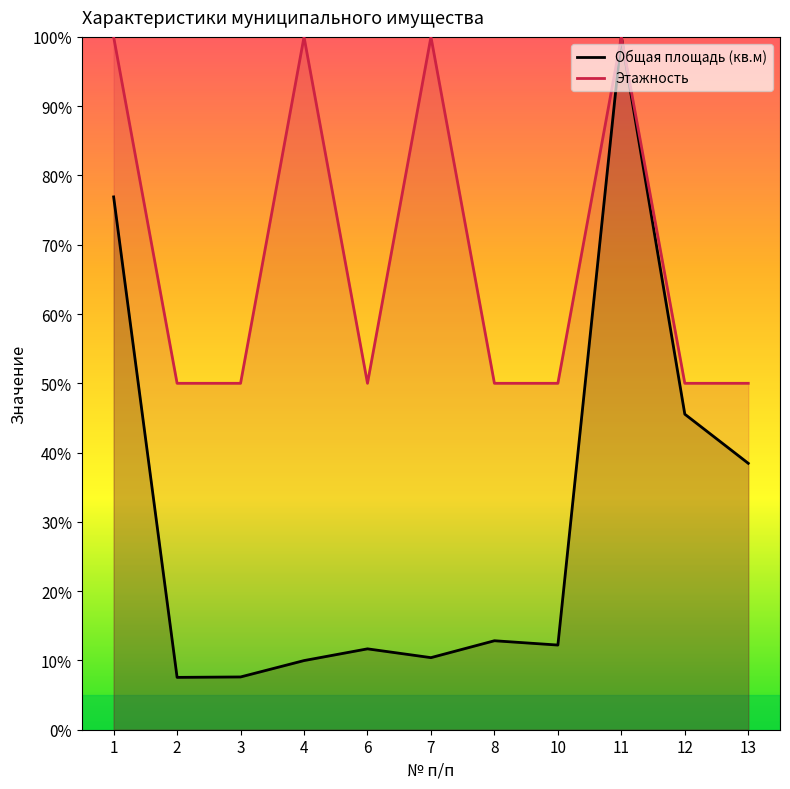

Which label corresponds to the largest value in the chart?

11